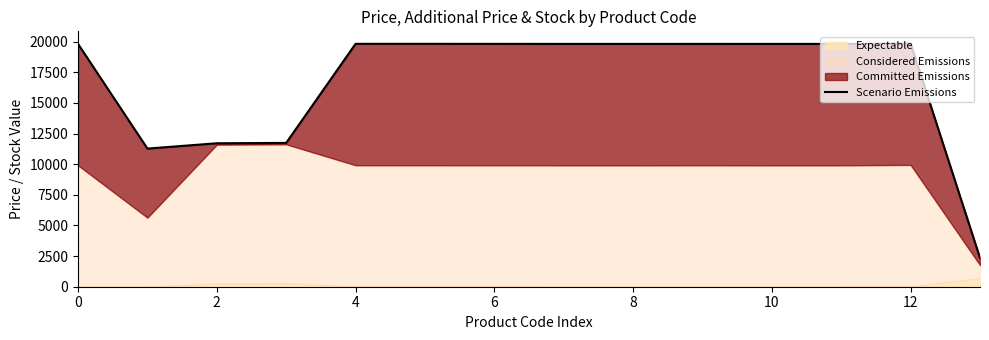

How many lines are shown in the chart?

1